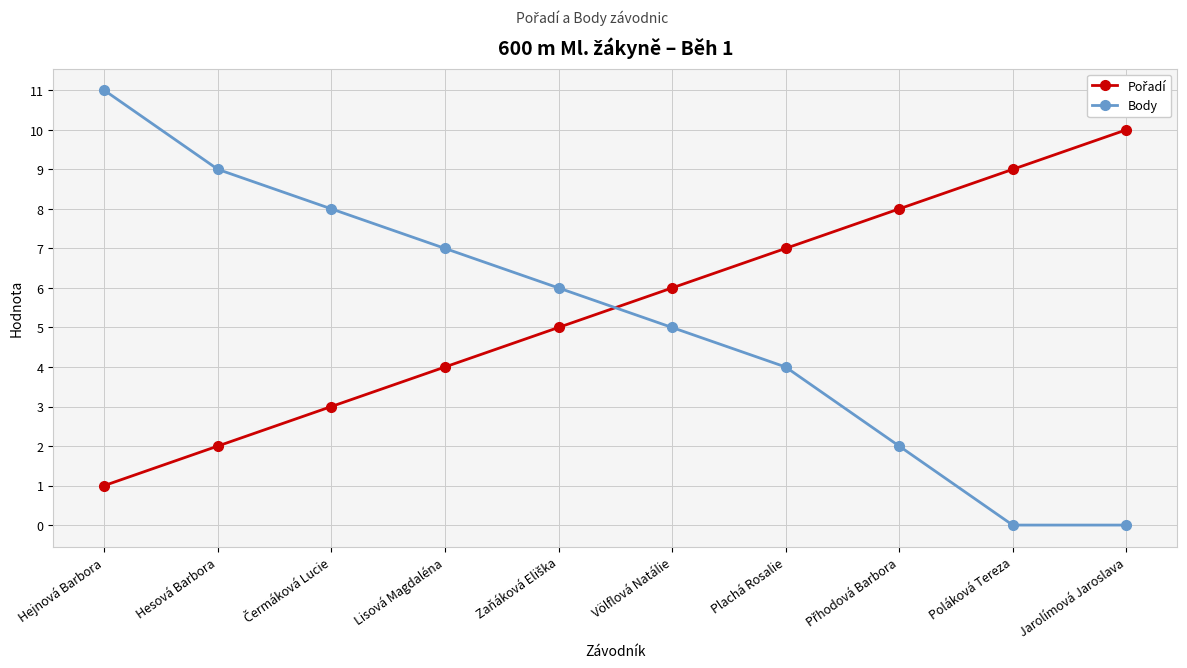

What is the greatest value displayed?

11